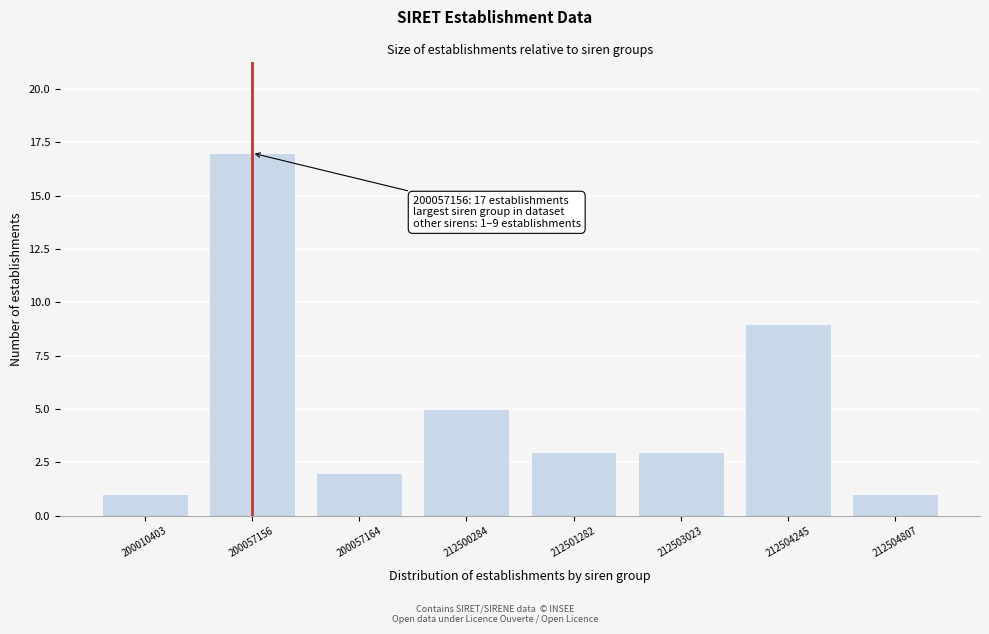

Reading right to left, transcribe all the data shown in this chart.

1	9	3	3	5	2	17	1